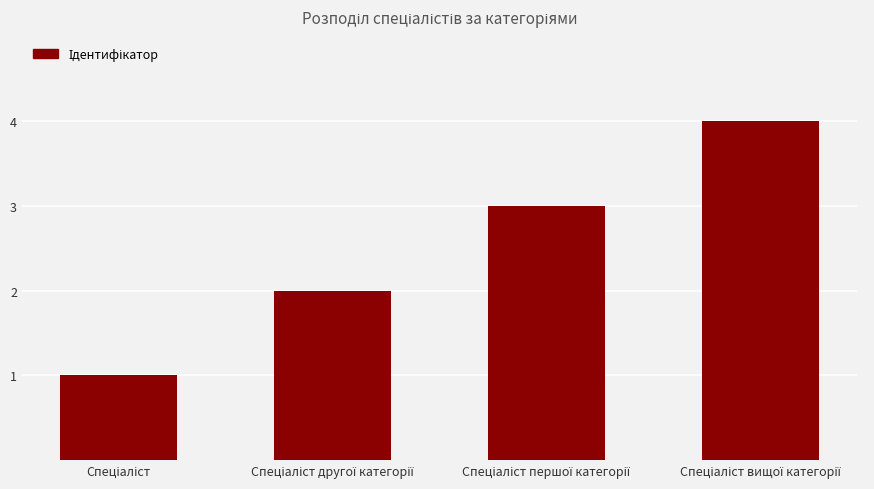

What is the greatest value displayed?

4